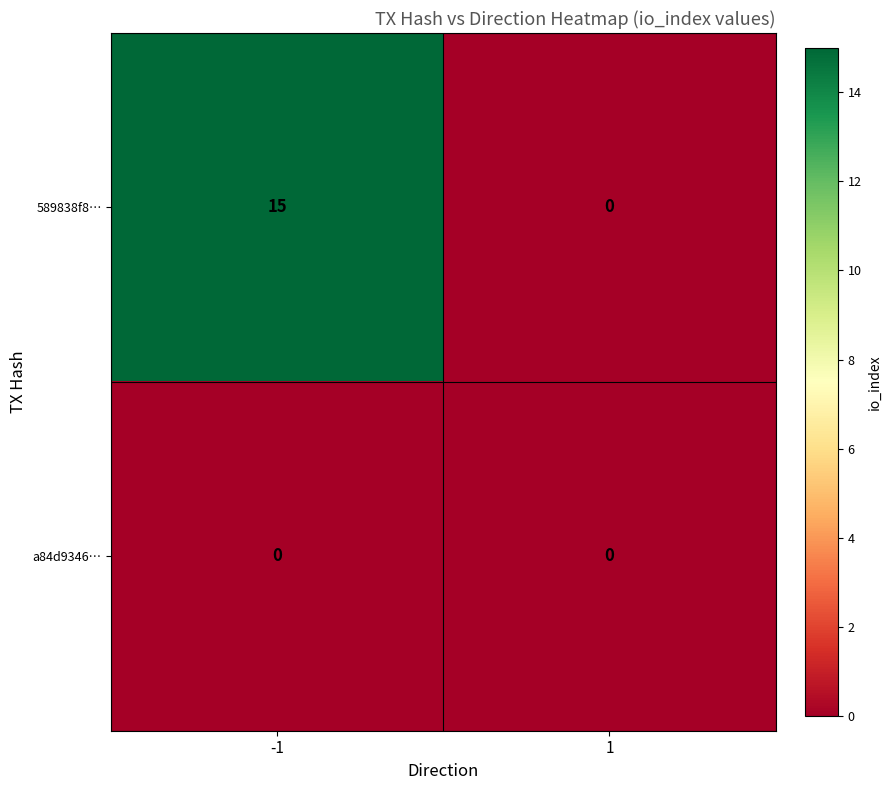

True or false: 589838f8… has a value of 0 at 1.

True